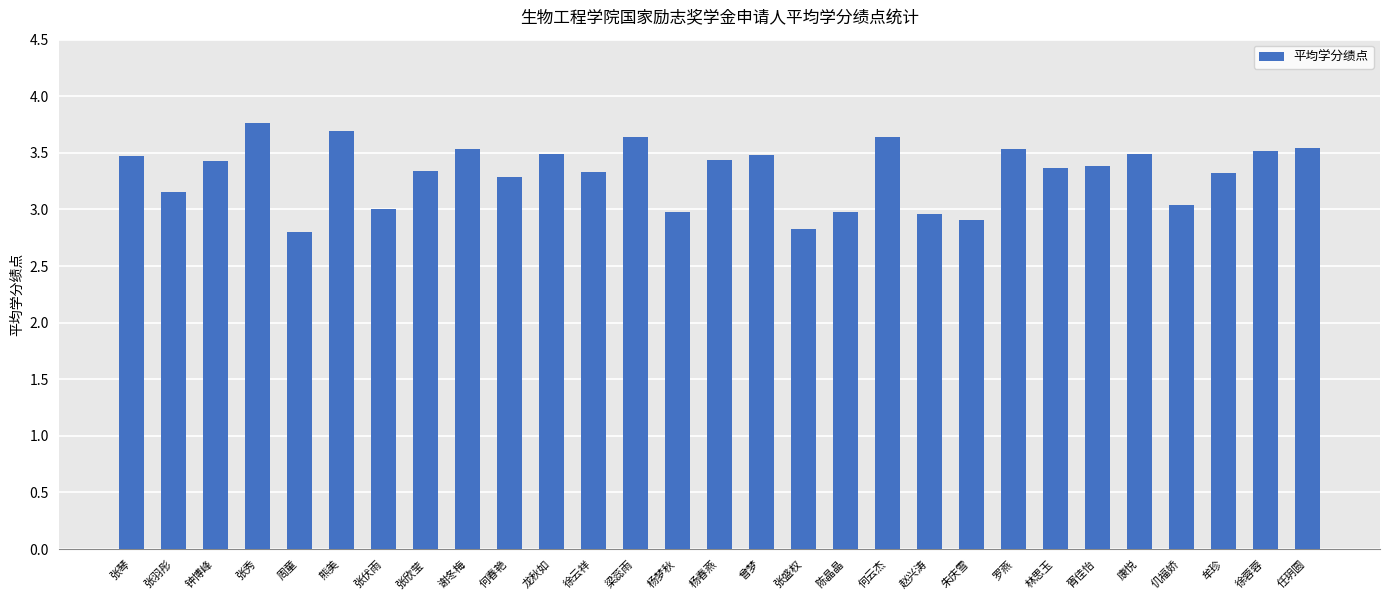

Count the number of data series in this chart.

1